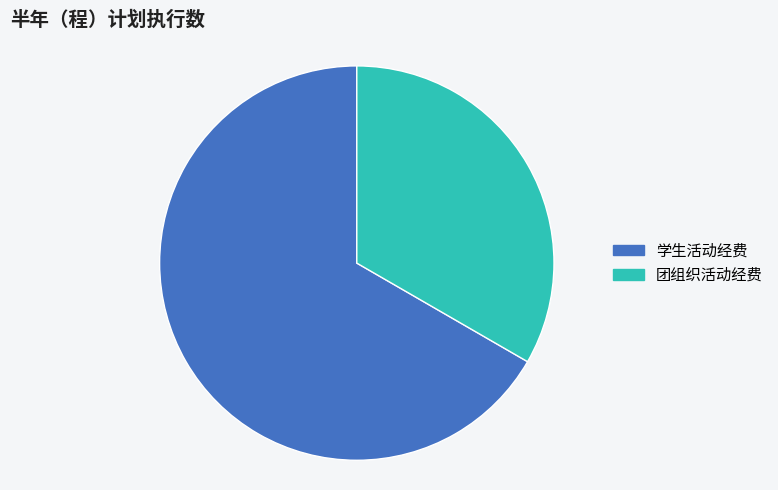

What is the smallest slice in the pie chart?

团组织活动经费